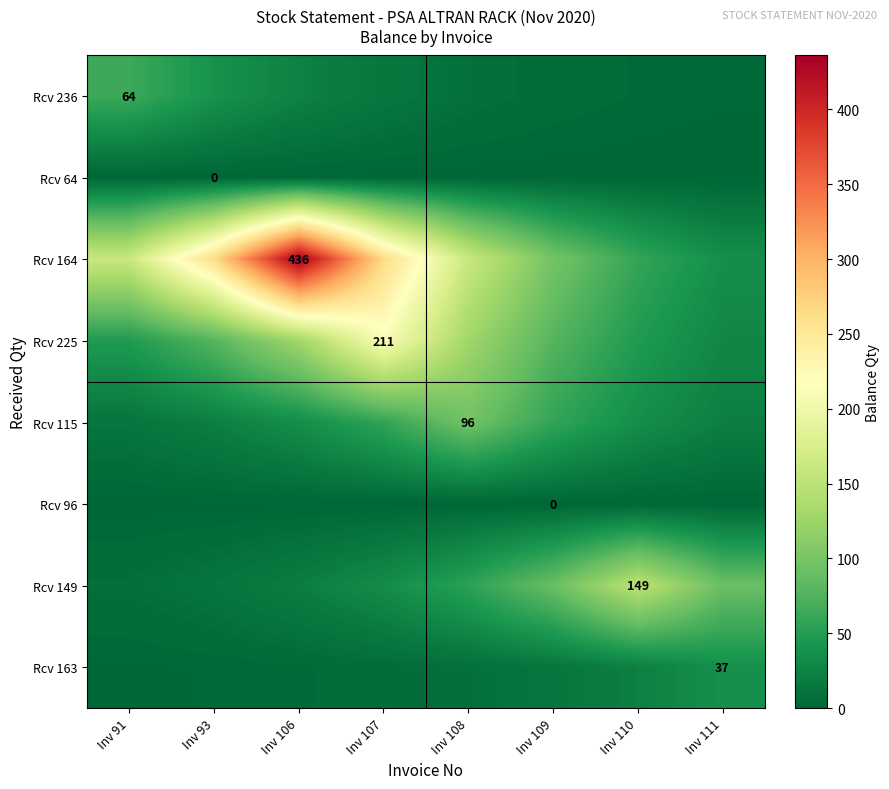

Which series changed the most between Inv 106 and Inv 107?

Rcv 164